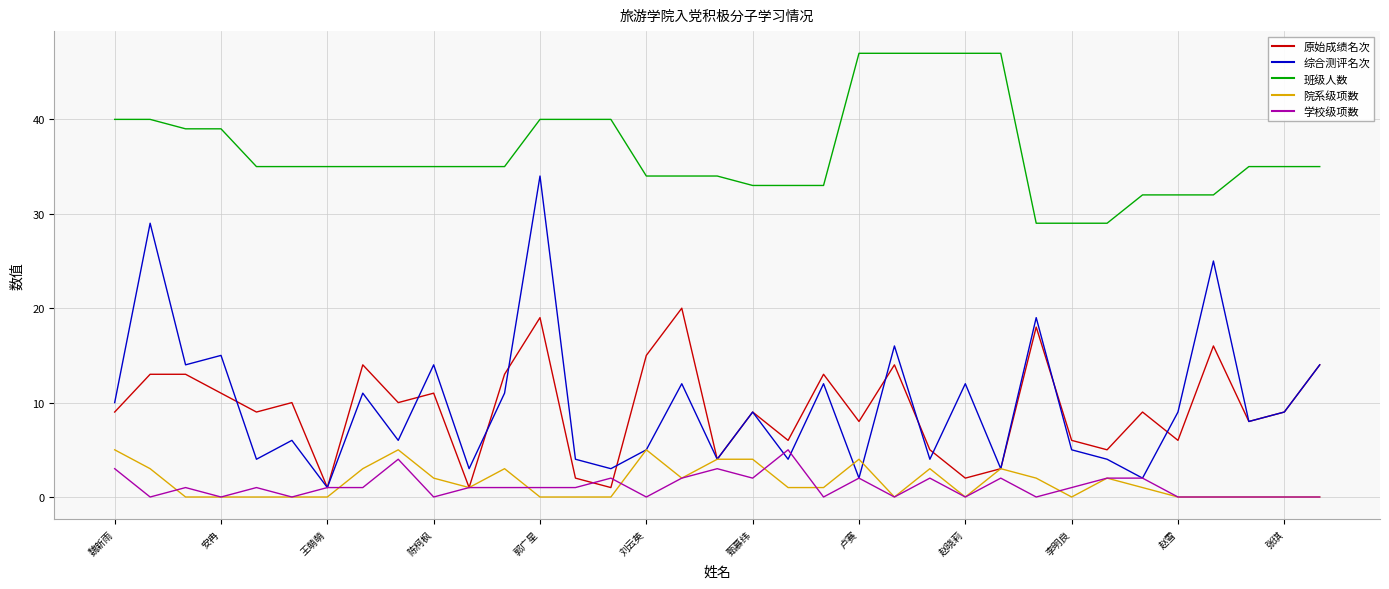

Which series has the largest total across all categories?

班级人数